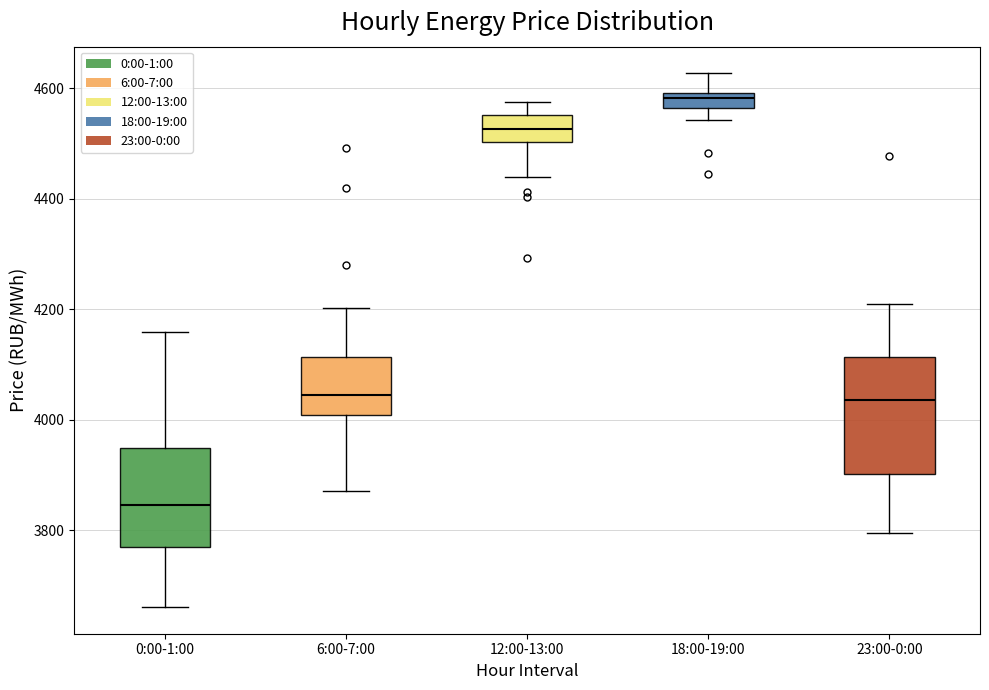

Which box has the highest median line?

18:00-19:00